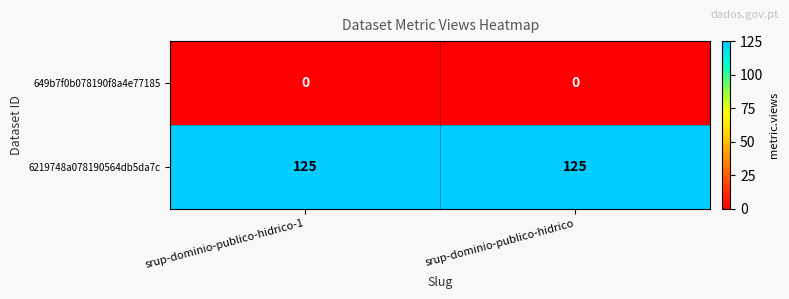

Which series has the largest total across all categories?

6219748a078190564db5da7c